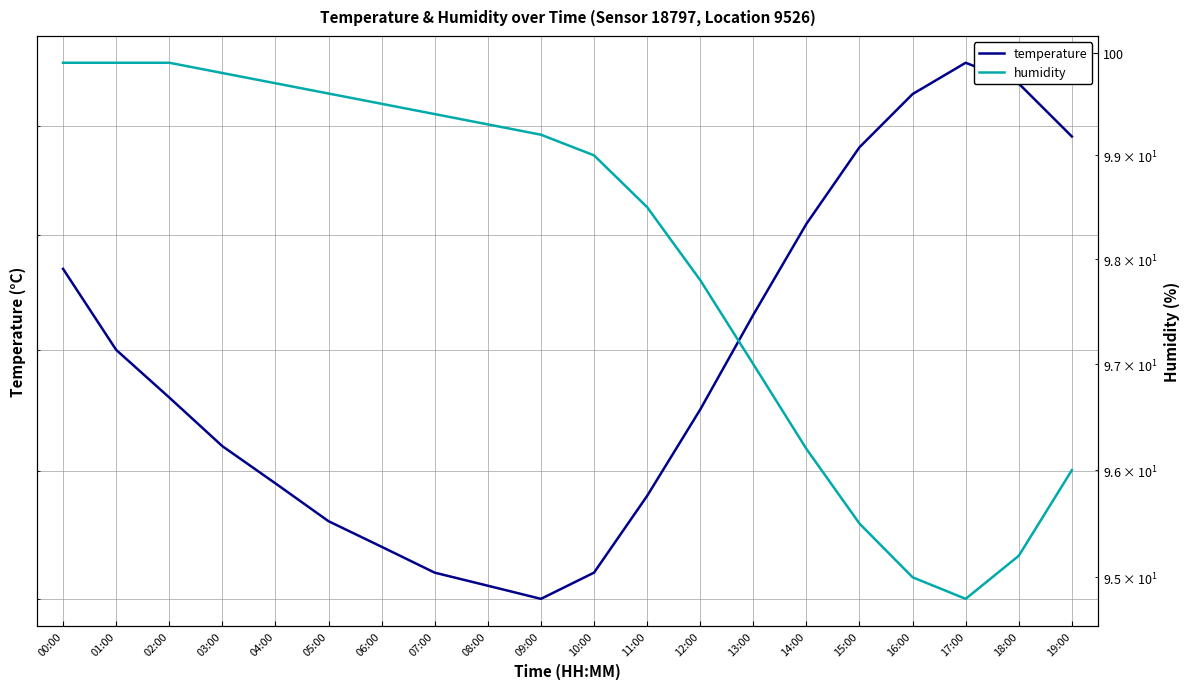

Does the chart display data point markers on the line(s)?

No